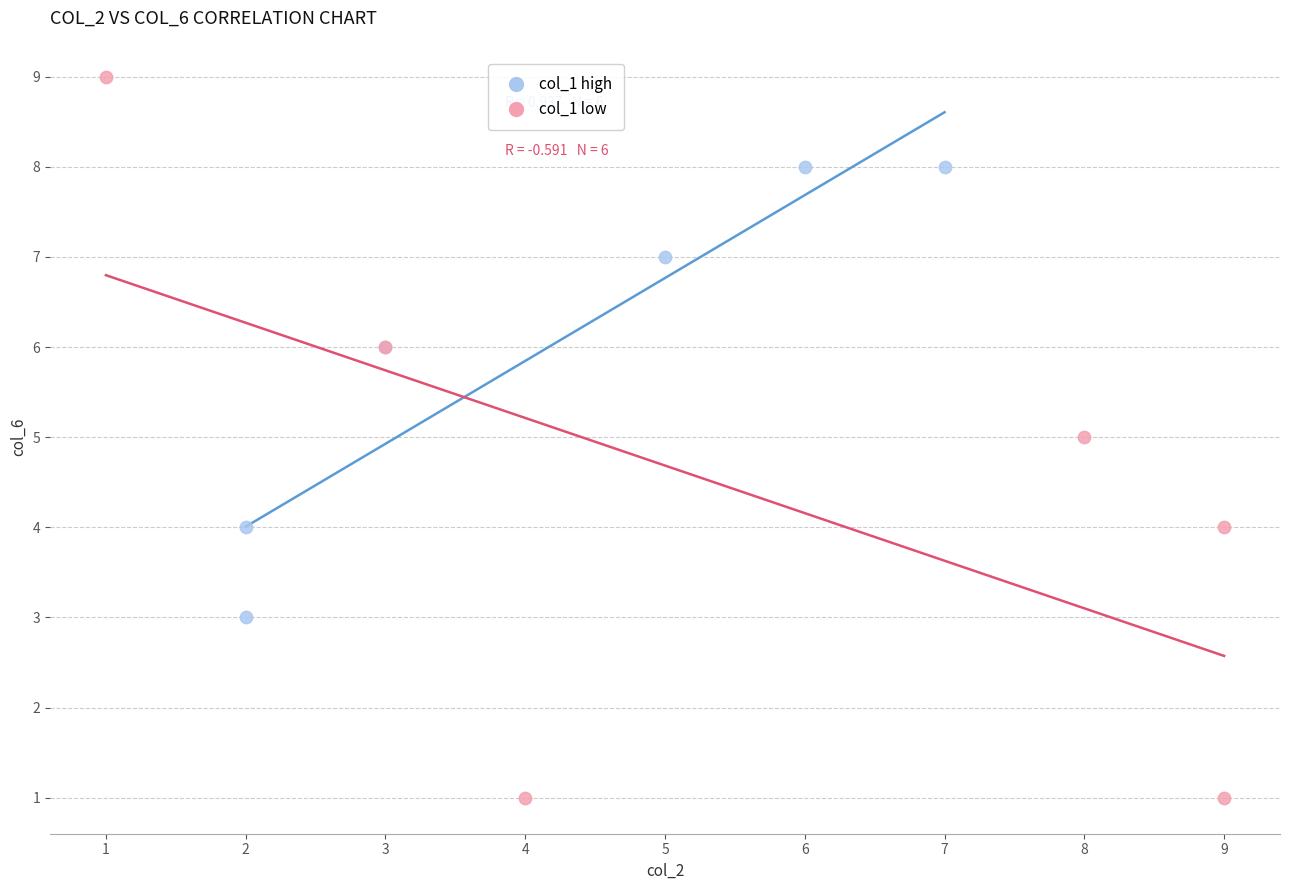

What are all the series names shown in the legend?

col_1 high, col_1 low